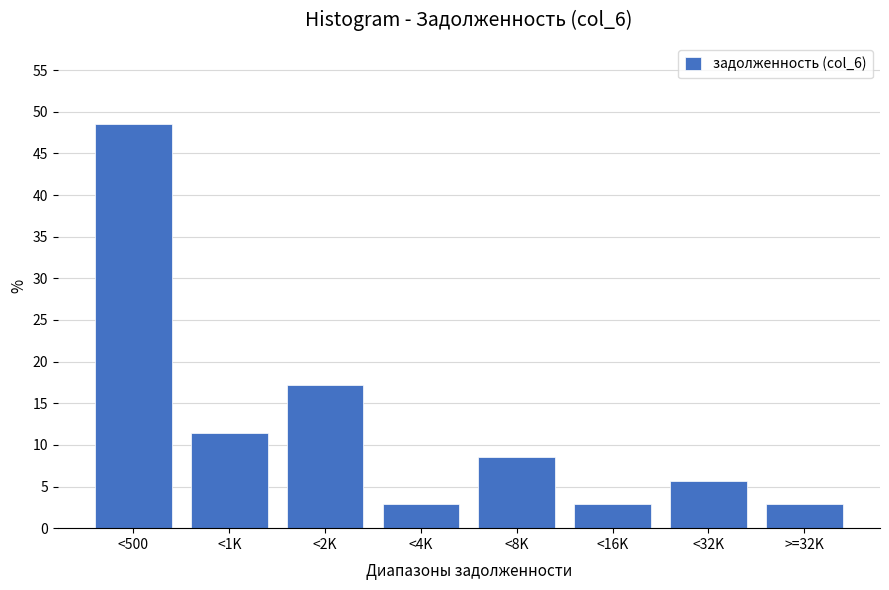

Reading left to right, what are all the values shown in this chart?

<500=48.6	<1K=11.4	<2K=17.1	<4K=2.9	<8K=8.6	<16K=2.9	<32K=5.7	>=32K=2.9